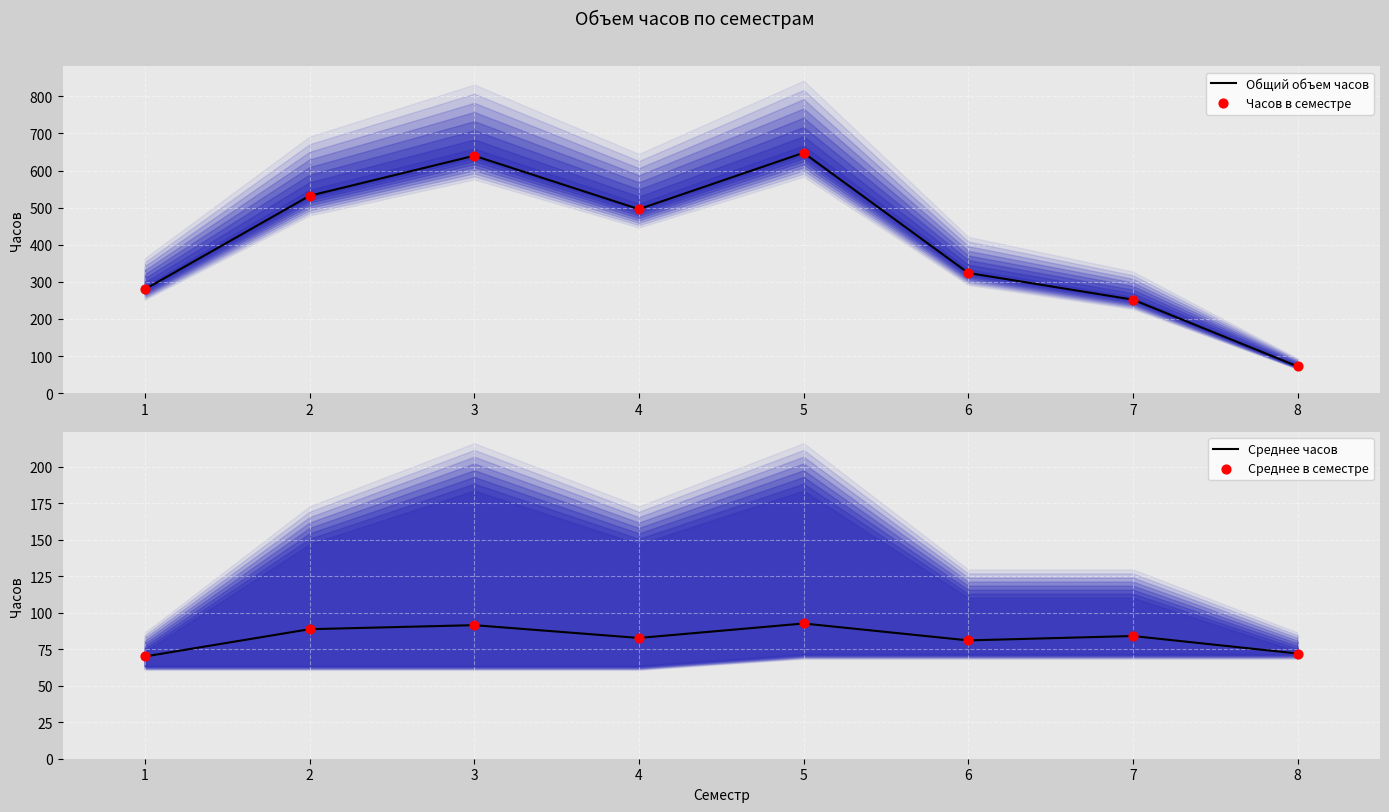

At how many categories does at least one series exceed 441?

4